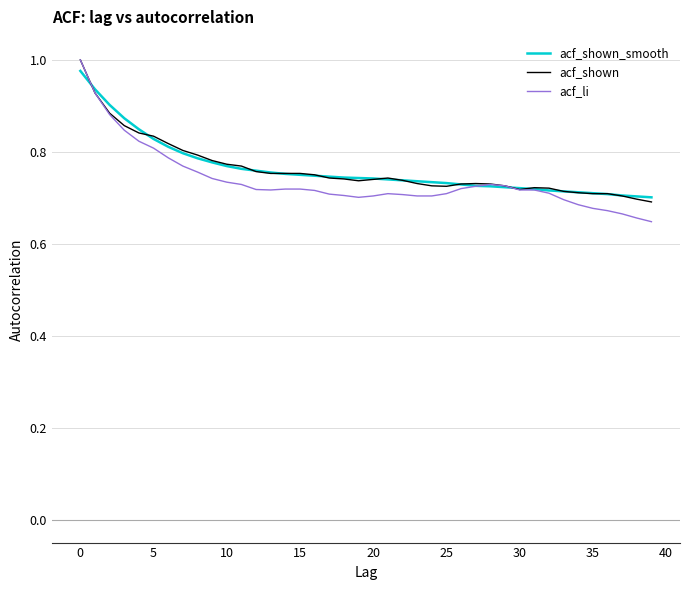

What are all the series names shown in the legend?

acf_shown_smooth, acf_shown, acf_li